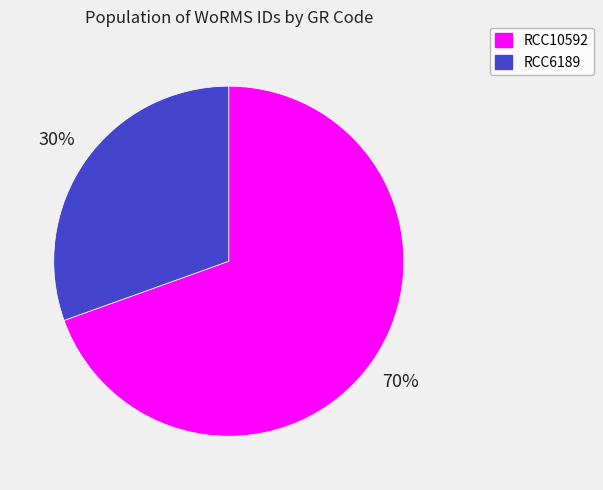

What percentage is the RCC6189 slice, to the nearest percent?

30%